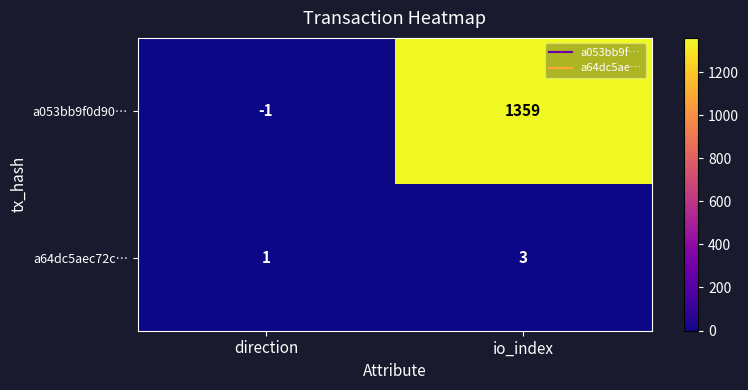

Reading left to right, transcribe all the data shown in this chart.

a053bb9f0d90…: -1	1359
a64dc5aec72c…: 1	3